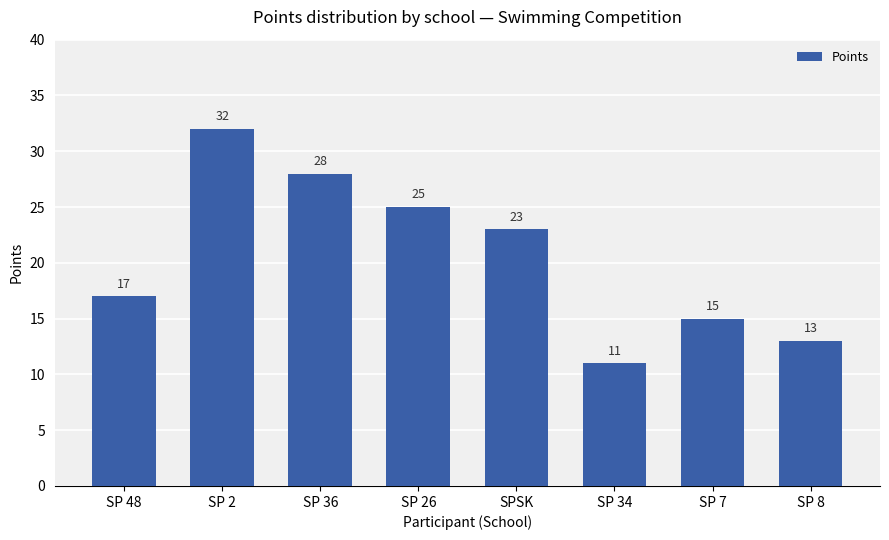

What is the ratio of the value at SP 8 to the value at SP 48?

0.8